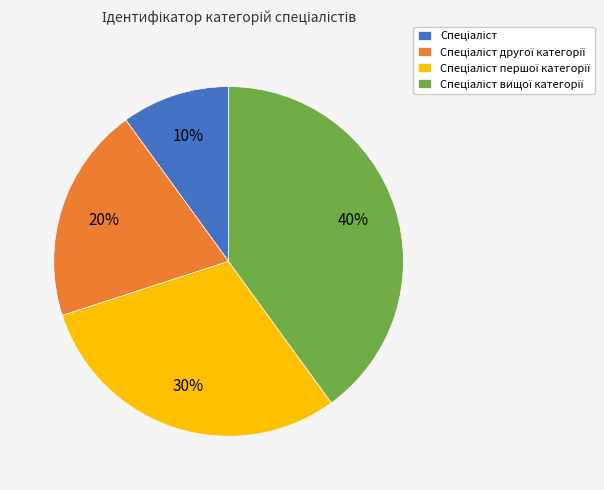

Does any single category account for the majority?

No